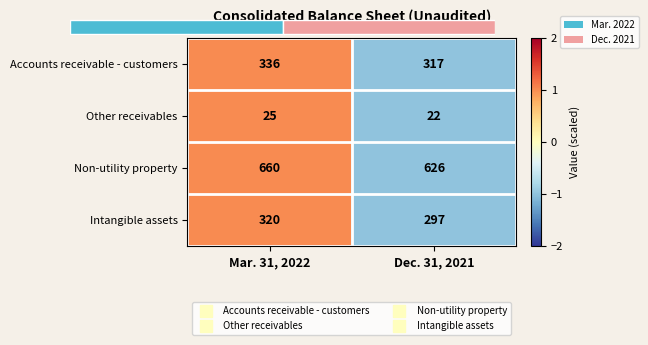

Rank the categories by Accounts receivable - customers value from highest to lowest.

Mar. 31, 2022, Dec. 31, 2021